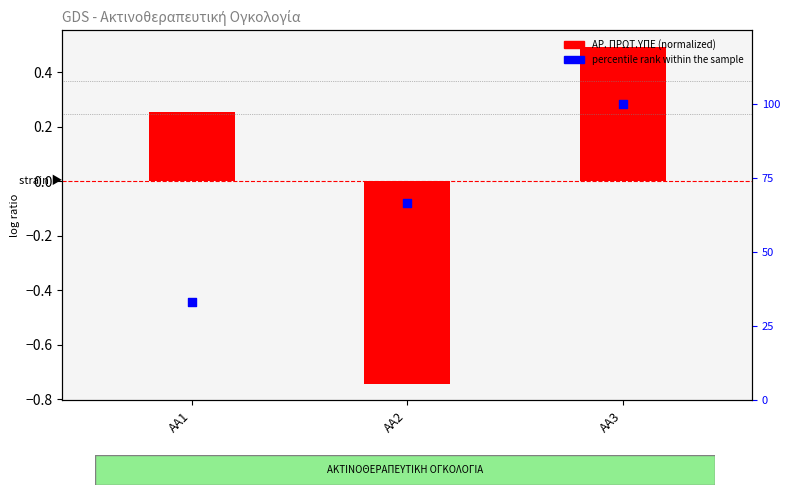

Is the value of ΑΡ. ΠΡΩΤ.ΥΠΕ (normalized) at ΑΑ2 greater than the value of percentile rank within the sample at ΑΑ1?

No